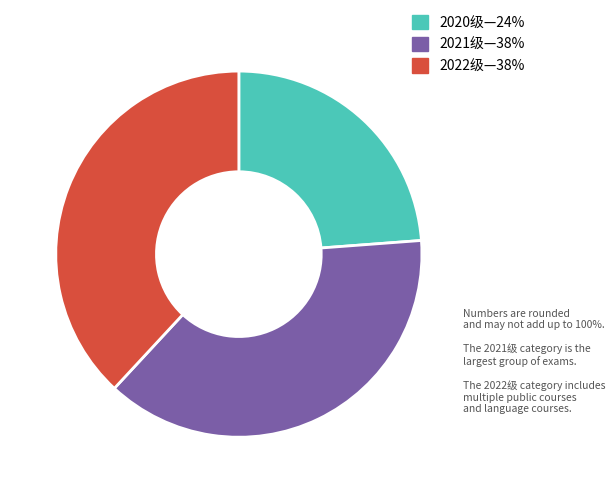

Which category has the smallest portion of the pie?

2020级—24%